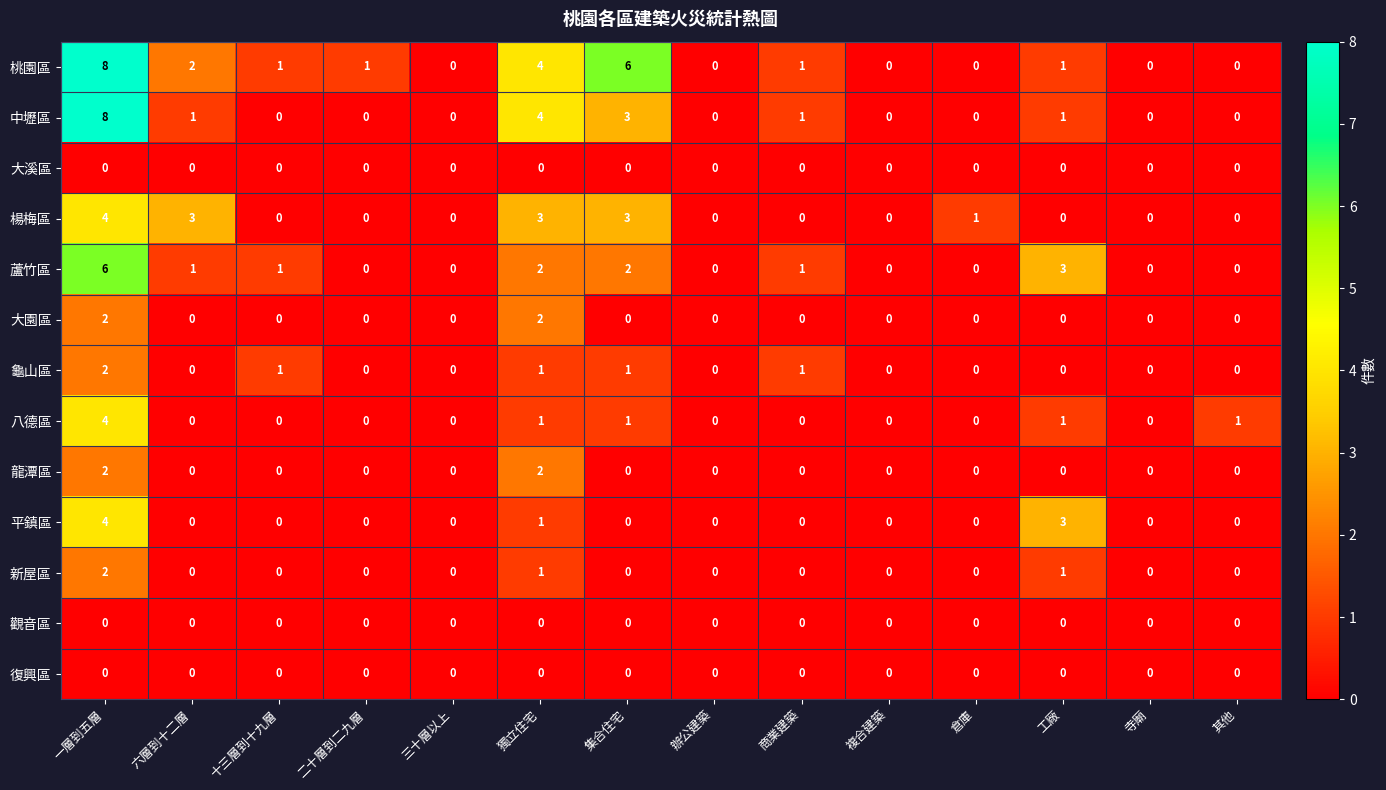

At how many categories does at least one series exceed 7?

1